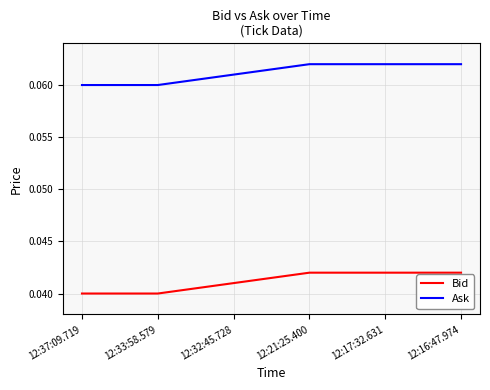

True or false: Bid has a value of 0.1 at 12:37:09.719.

False